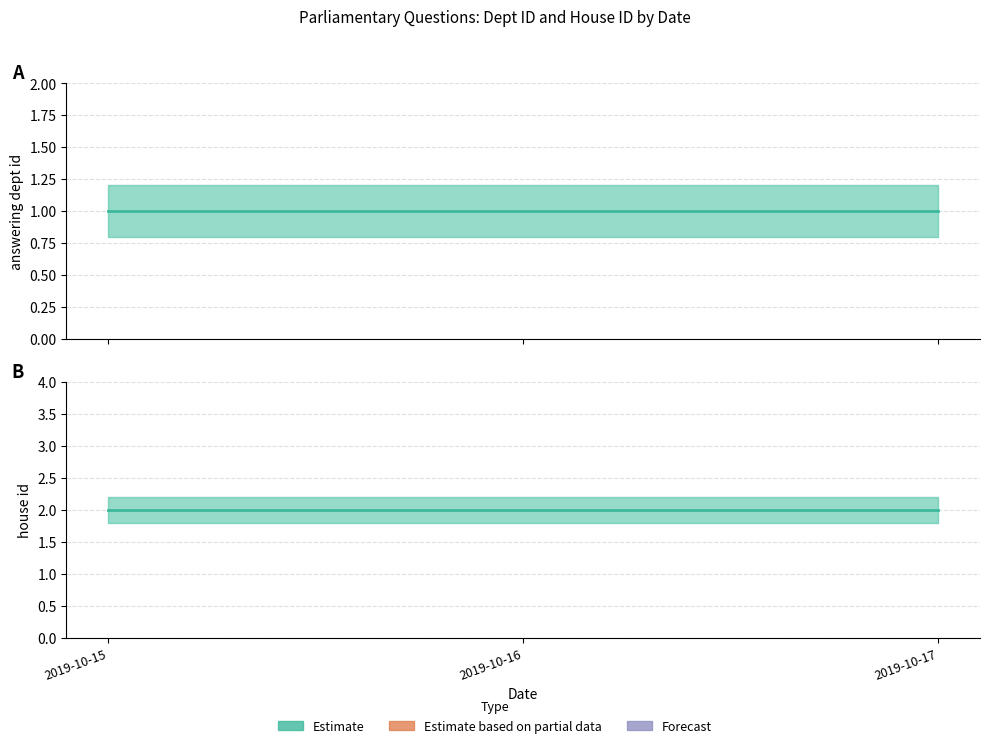

What is the approximate value of Estimate (house id) at 2019-10-17?

2